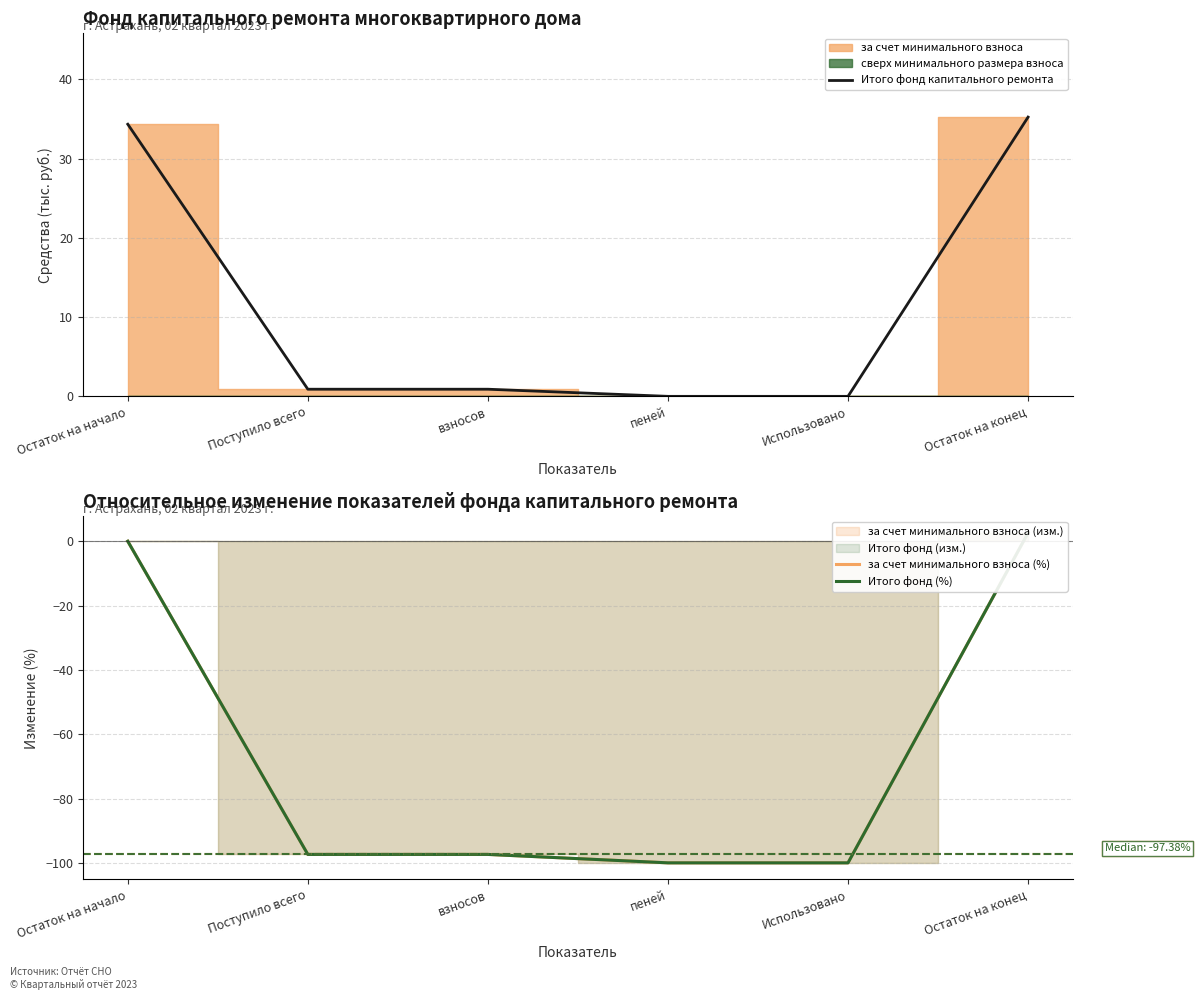

Which series changed the most between пеней and Остаток на конец?

за счет минимального взноса (%)